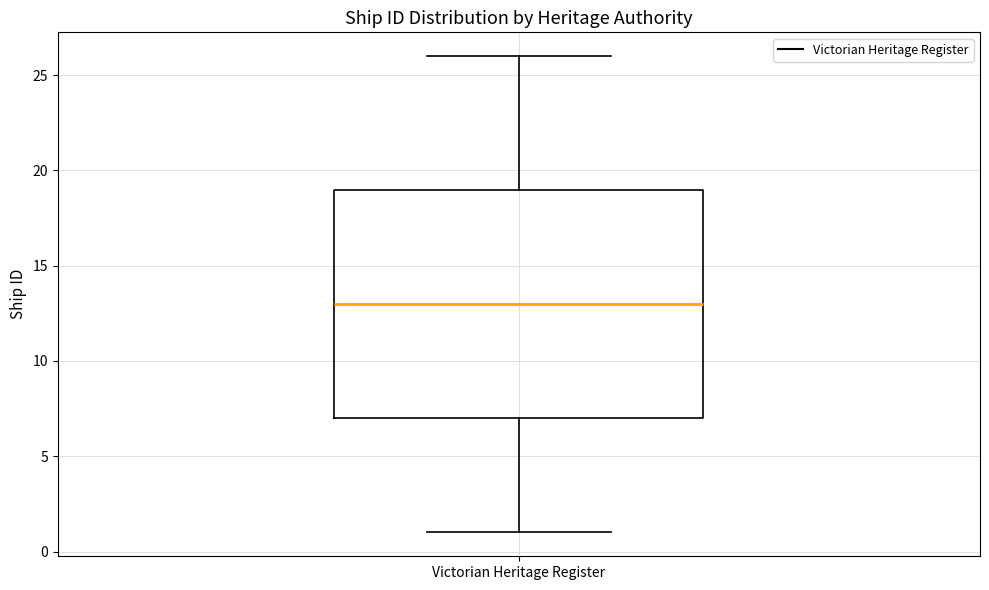

Transcribe this box plot: give where the median line is, the range the box spans, and where the two whiskers end, as read against the y-axis. The values are not printed on the chart, so give them approximately, as read against the axis.

median 13, box 7 to 19, whiskers 1 to 26